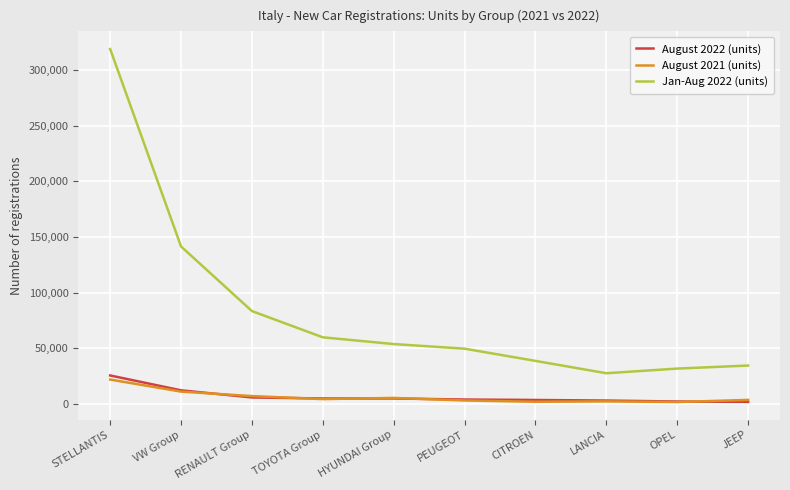

Which label corresponds to the largest value in the chart?

STELLANTIS